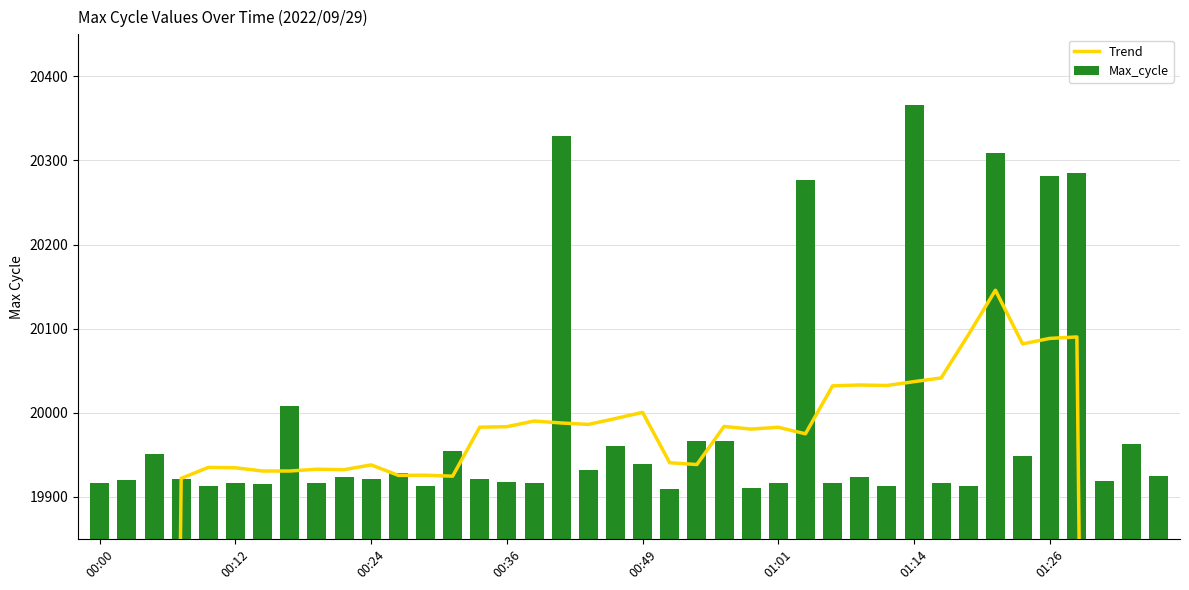

Is it true that Max_cycle equals 33899.3 at 17?

False